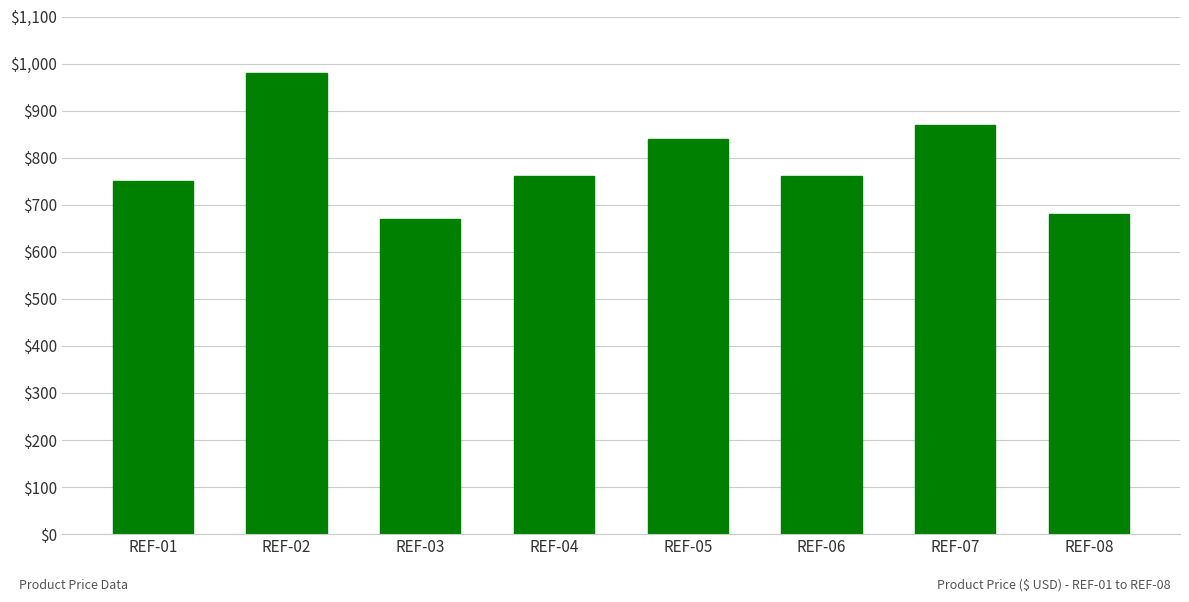

Reading left to right, what are all the values shown in this chart?

750	980	670	760	840	760	870	680